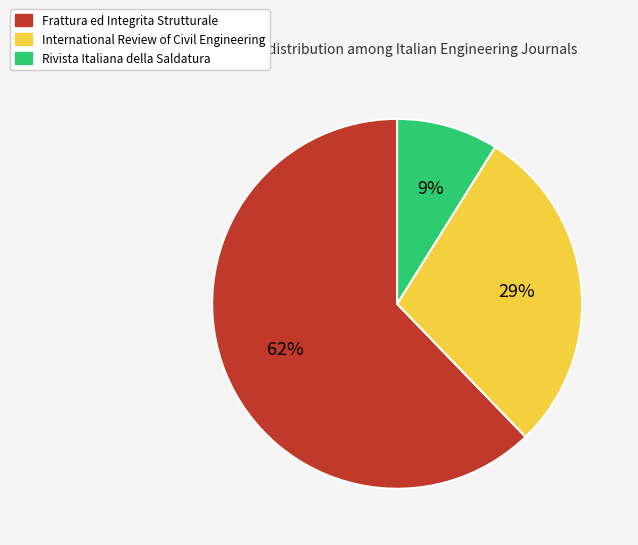

How many slices are in this pie chart?

3